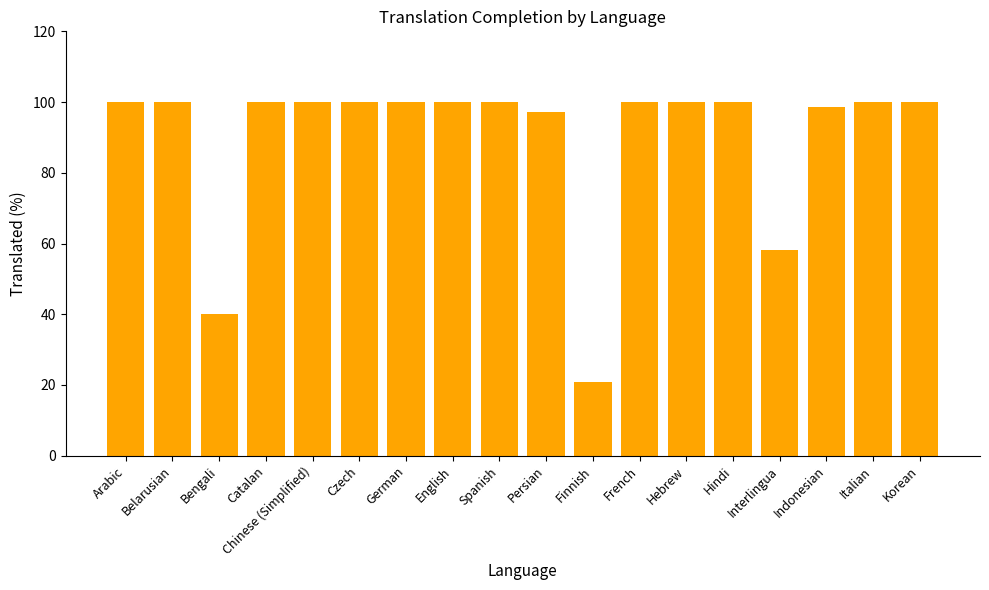

Approximately how many times larger is the value at Korean compared to Chinese (Simplified)?

1.0